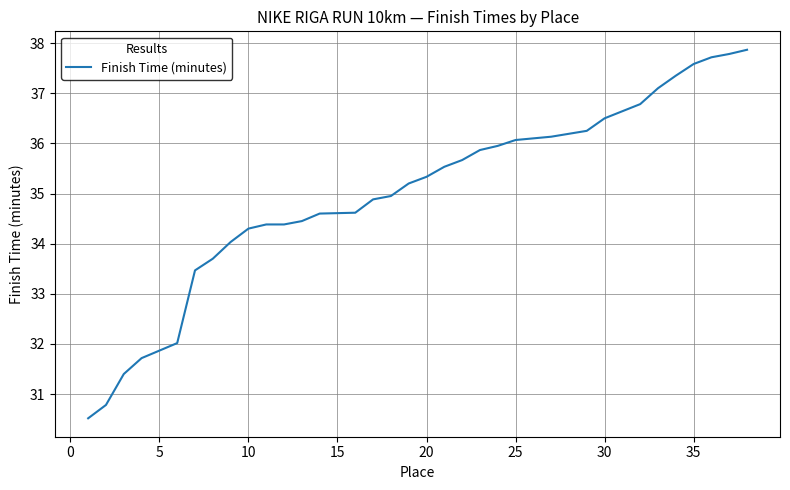

What is the smallest value displayed?

30.5